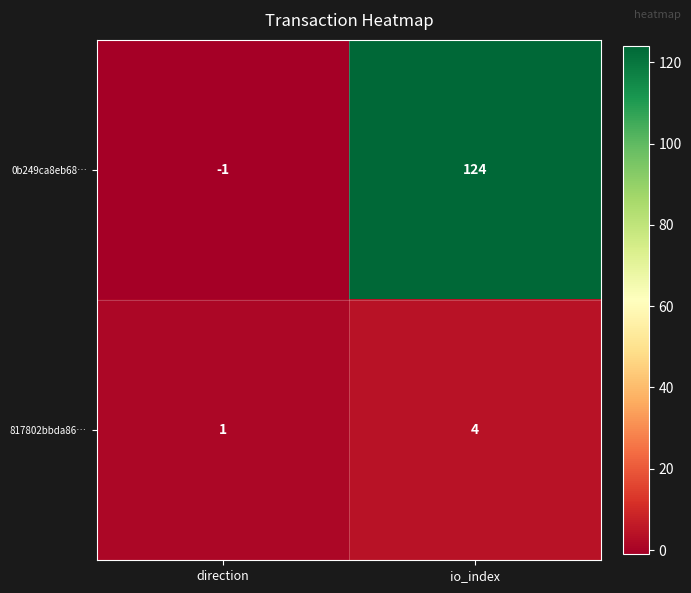

Which series has the widest spread of values?

0b249ca8eb68…